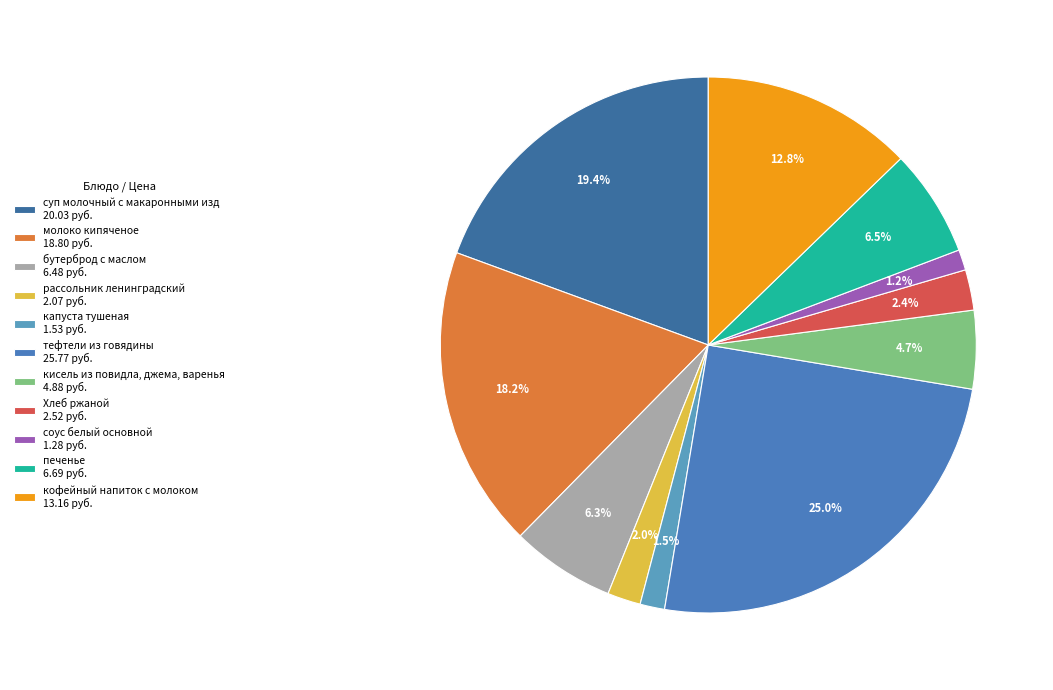

To the nearest percent, what percentage of the pie is кисель из повидла, джема, варенья?

5%